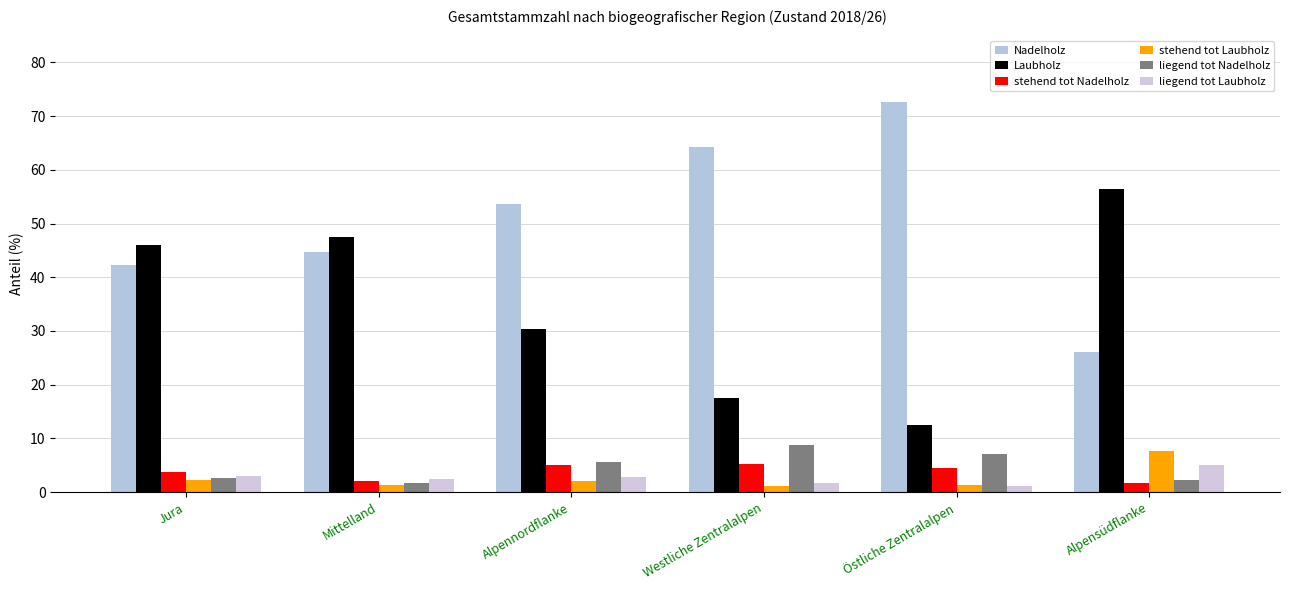

Which series has the largest total across all categories?

Nadelholz